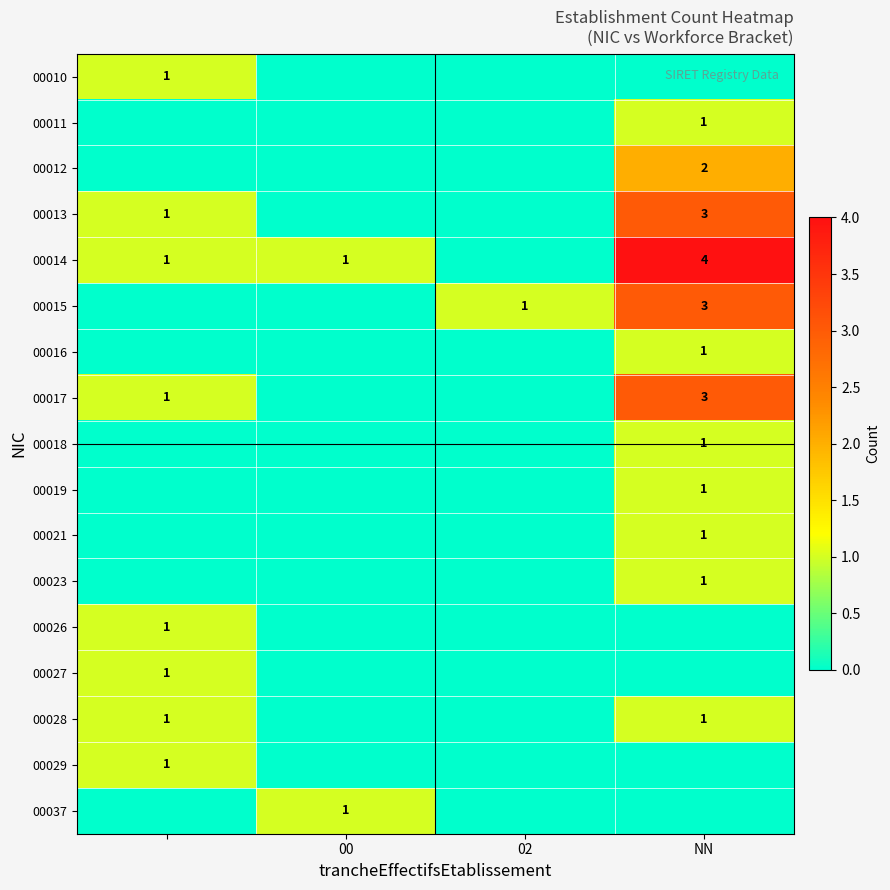

What is the difference between the maximum and second lowest values in the 00019 series?

1